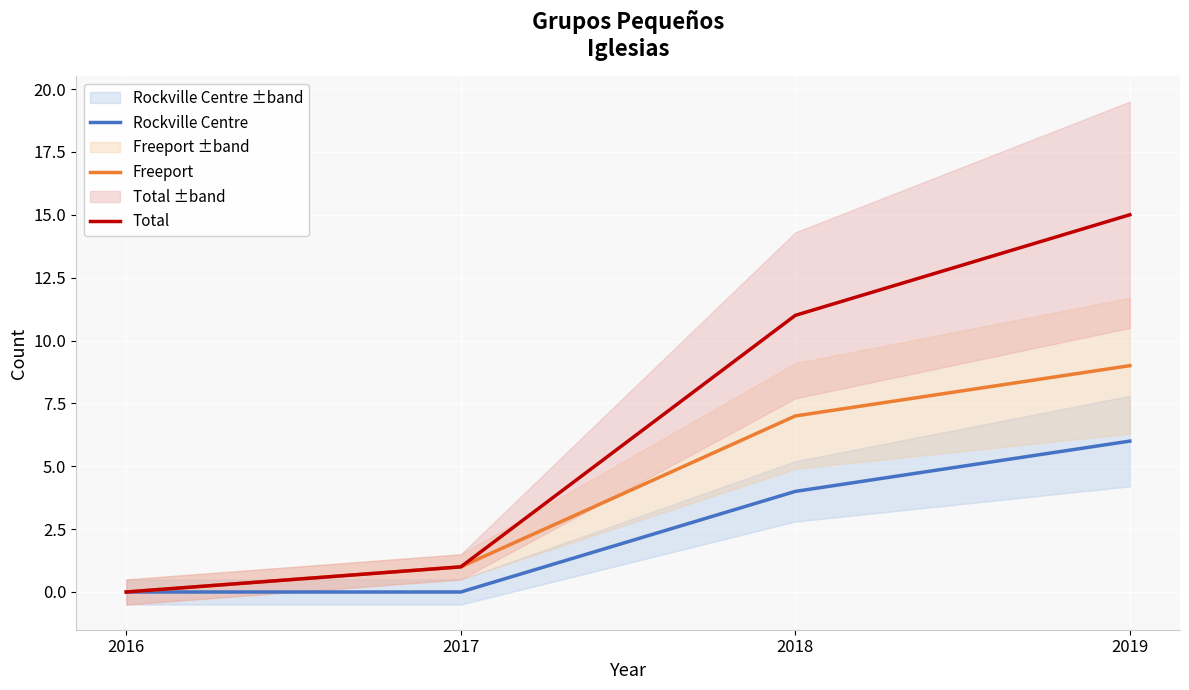

Reading left to right, what are all the values shown in this chart?

Rockville Centre: 2016=0	2017=0	2018=4	2019=6
Freeport: 2016=0	2017=1	2018=7	2019=9
Total: 2016=0	2017=1	2018=11	2019=15